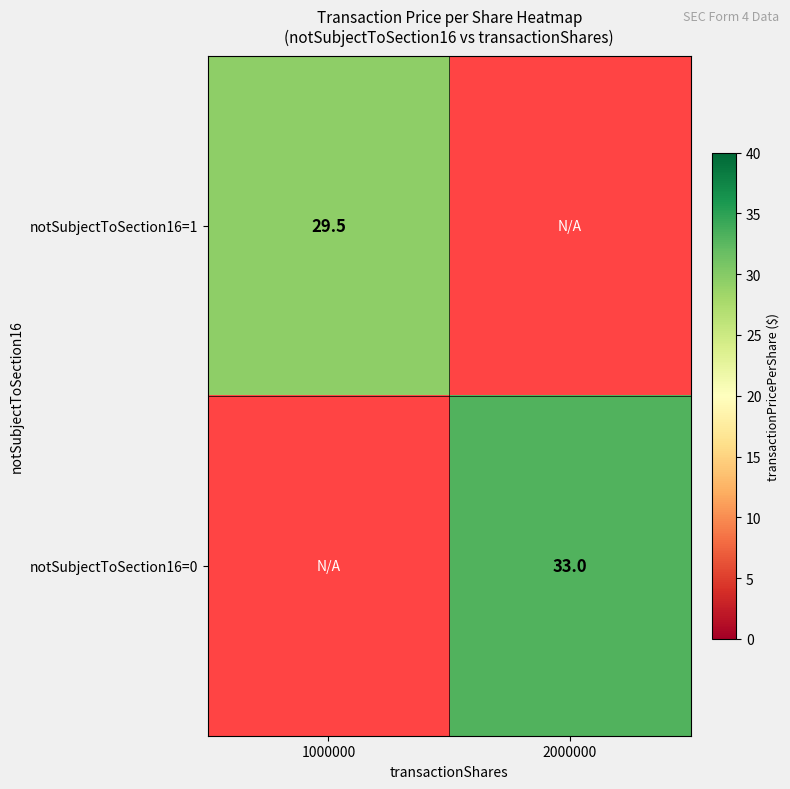

The value of notSubjectToSection16=1 at 1000000 is 29.5. True or false?

True